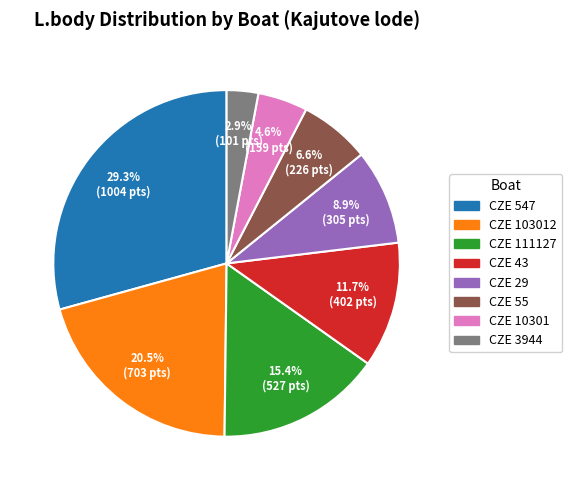

How many slices are in this pie chart?

8